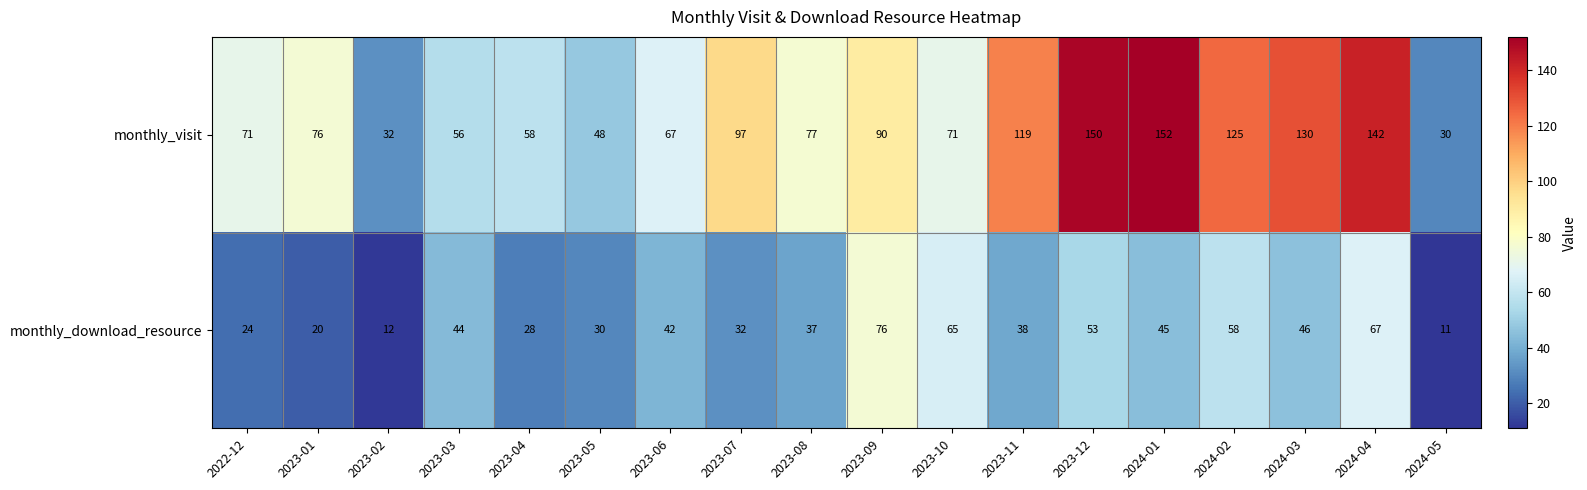

Which series has the largest total across all categories?

monthly_visit